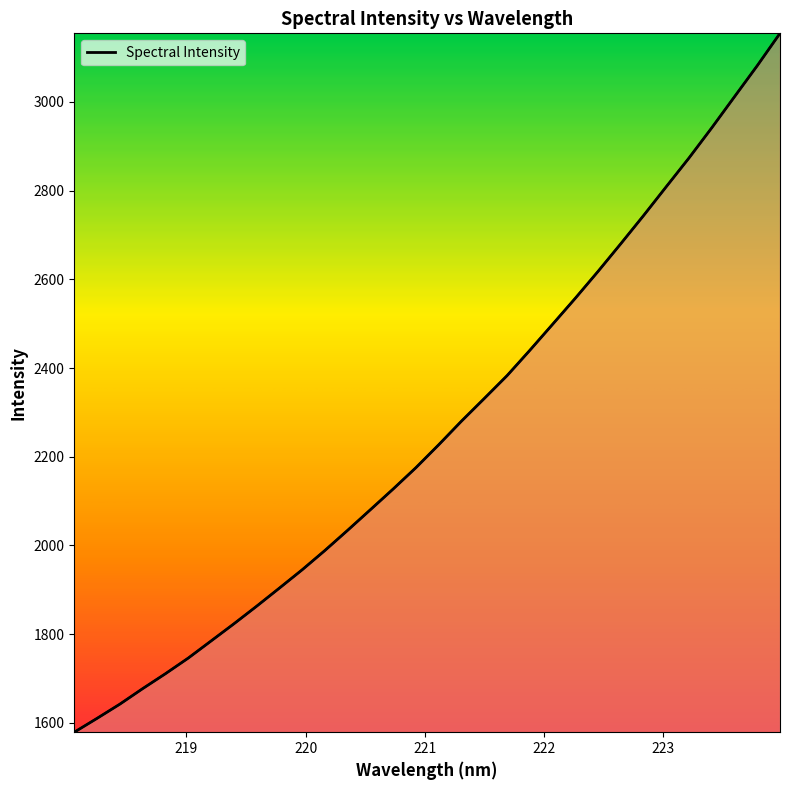

Reading left to right, transcribe all the data shown in this chart.

1578.9	1610.2	1642.2	1677.1	1710.8	1746.0	1784.5	1823.1	1862.9	1903.7	1945.0	1988.7	2034.2	2080.7	2127.4	2175.5	2227.1	2280.3	2331.3	2382.8	2439.9	2498.5	2557.3	2617.9	2680.3	2743.7	2808.9	2873.7	2941.7	3011.8	3081.7	3154.6